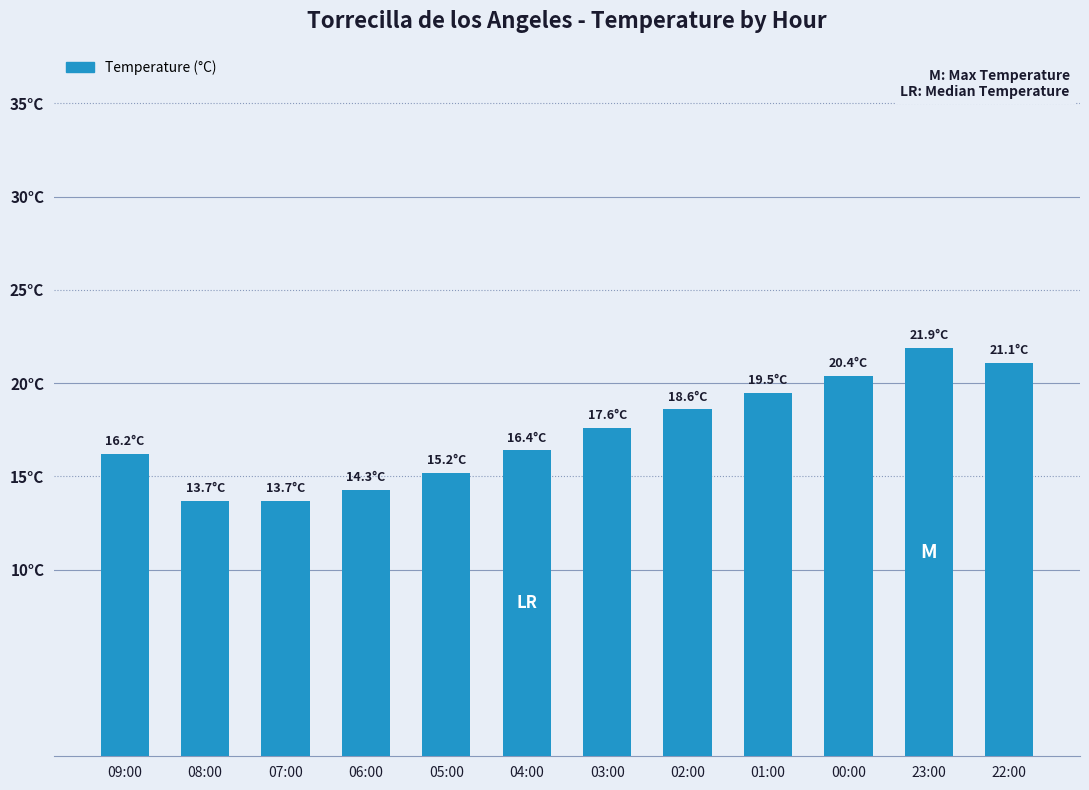

Which has a higher value, 09:00 or 02:00?

02:00